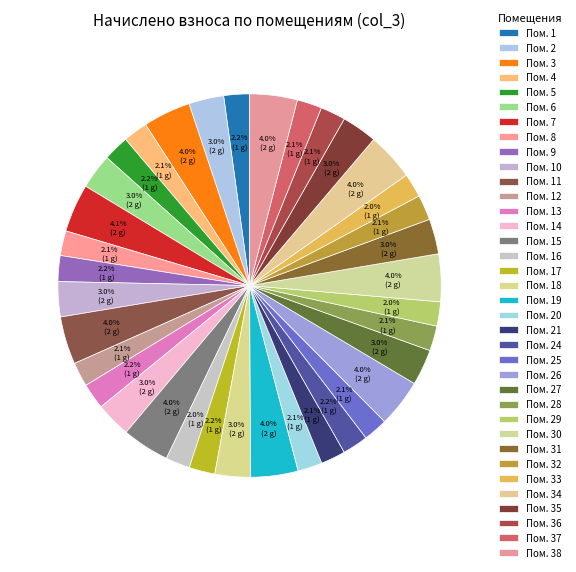

Count the number of slices in the pie.

36